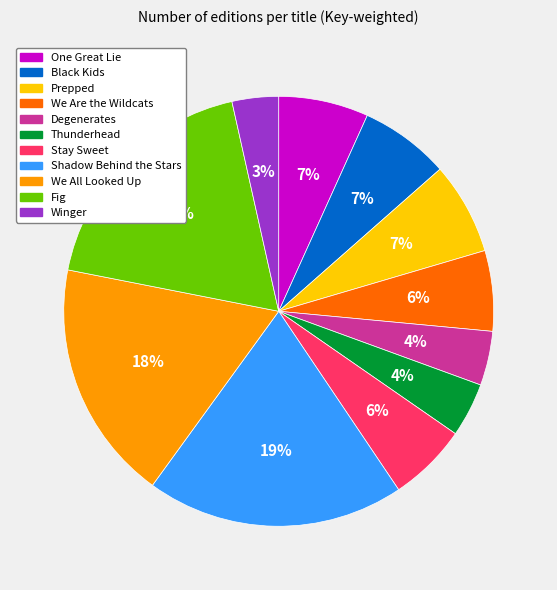

Is there any slice that represents more than half of the pie?

No